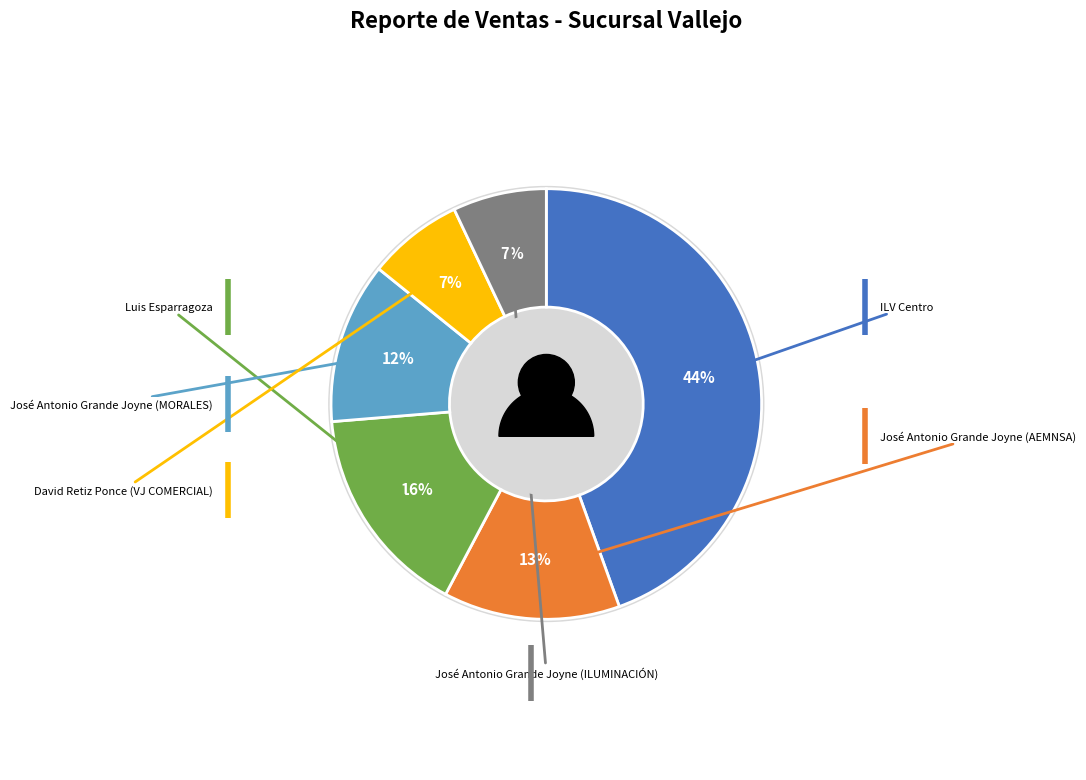

Does David Retiz Ponce (VJ COMERCIAL) represent more than half of the total?

No